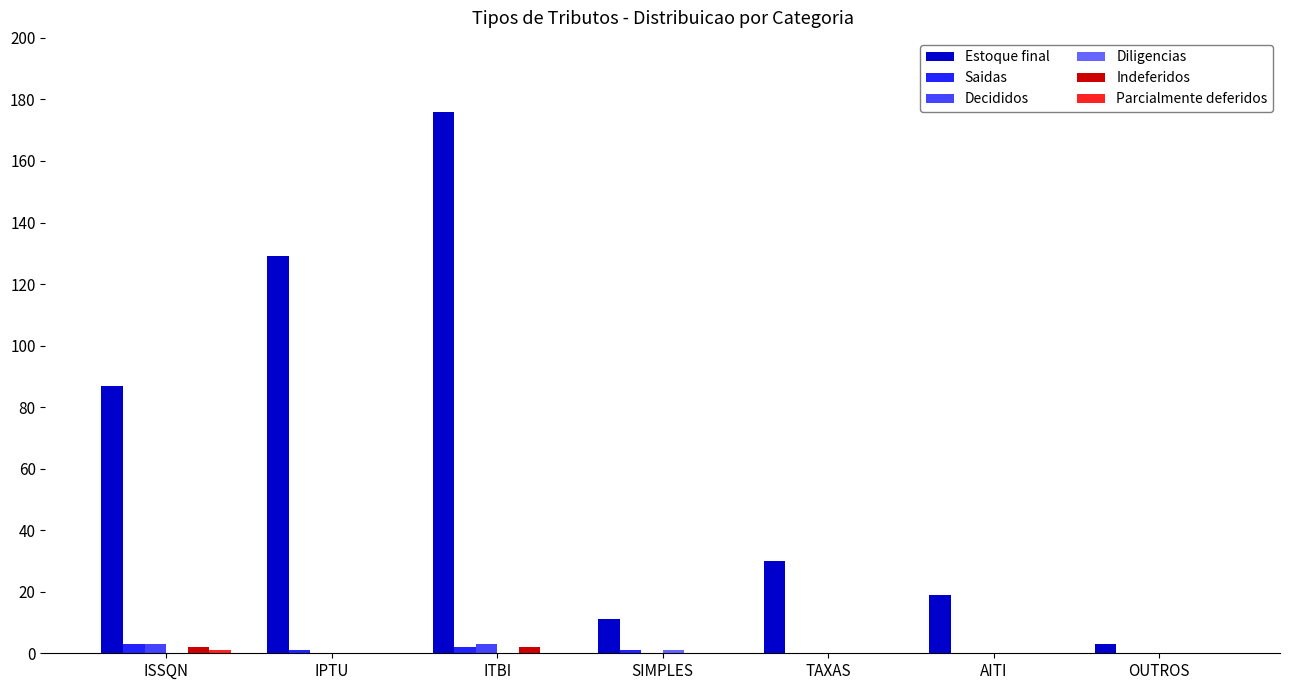

The Saidas series shows 0 at AITI. True or false?

True